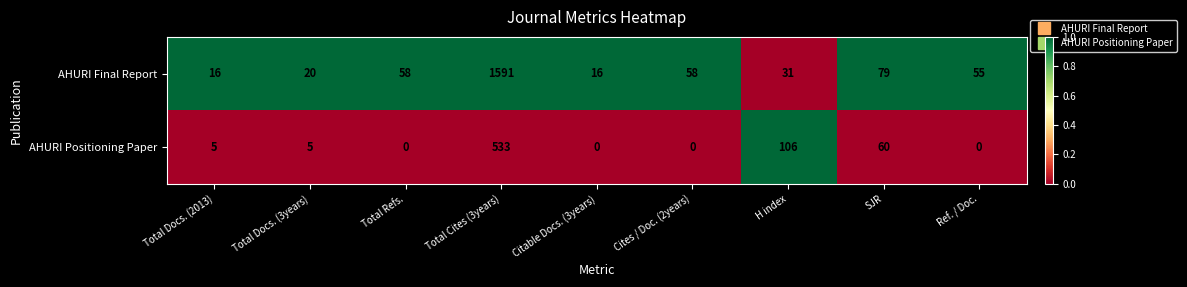

What is the difference between the maximum and minimum values in the AHURI Final Report series?

1575